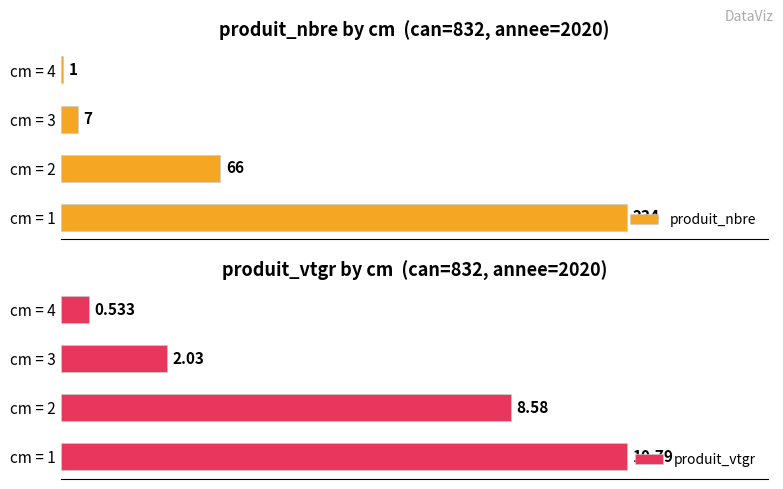

Are the bars grouped side by side (vs. stacked)?

Yes